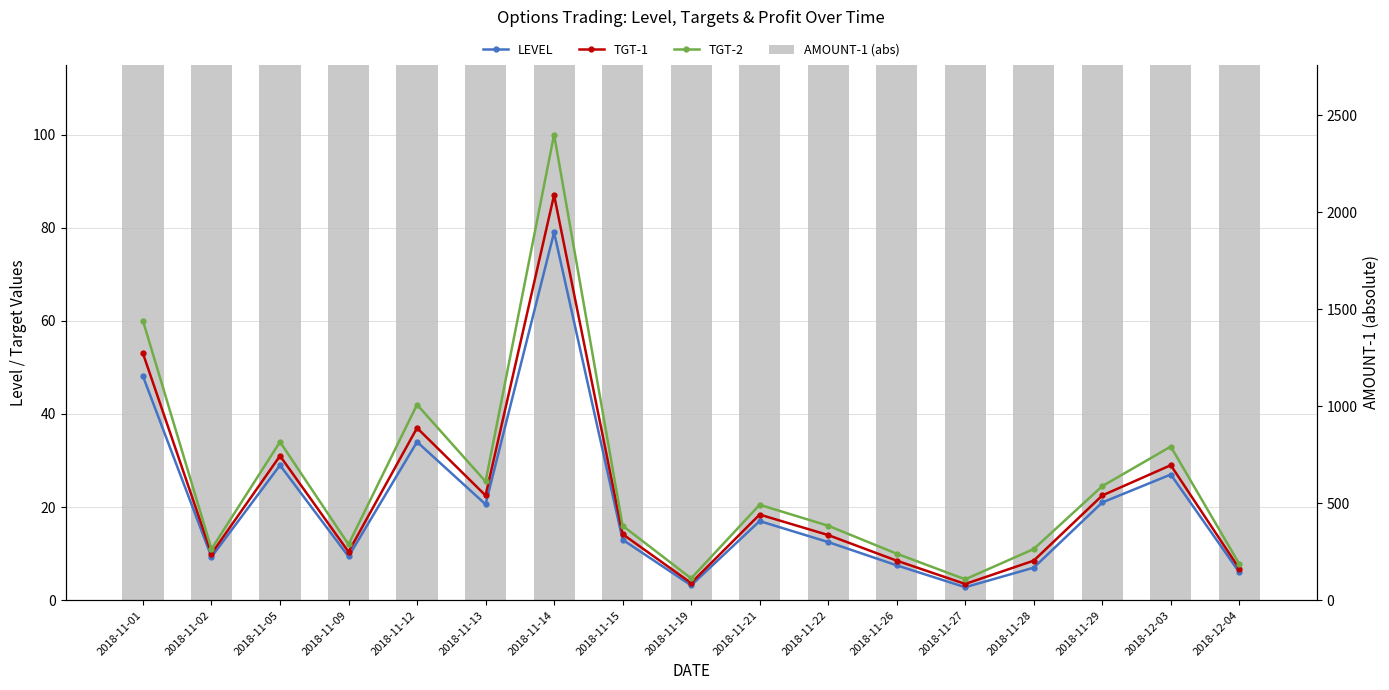

List the series in order of their peak value, highest first.

AMOUNT-1 (abs), TGT-2, TGT-1, LEVEL